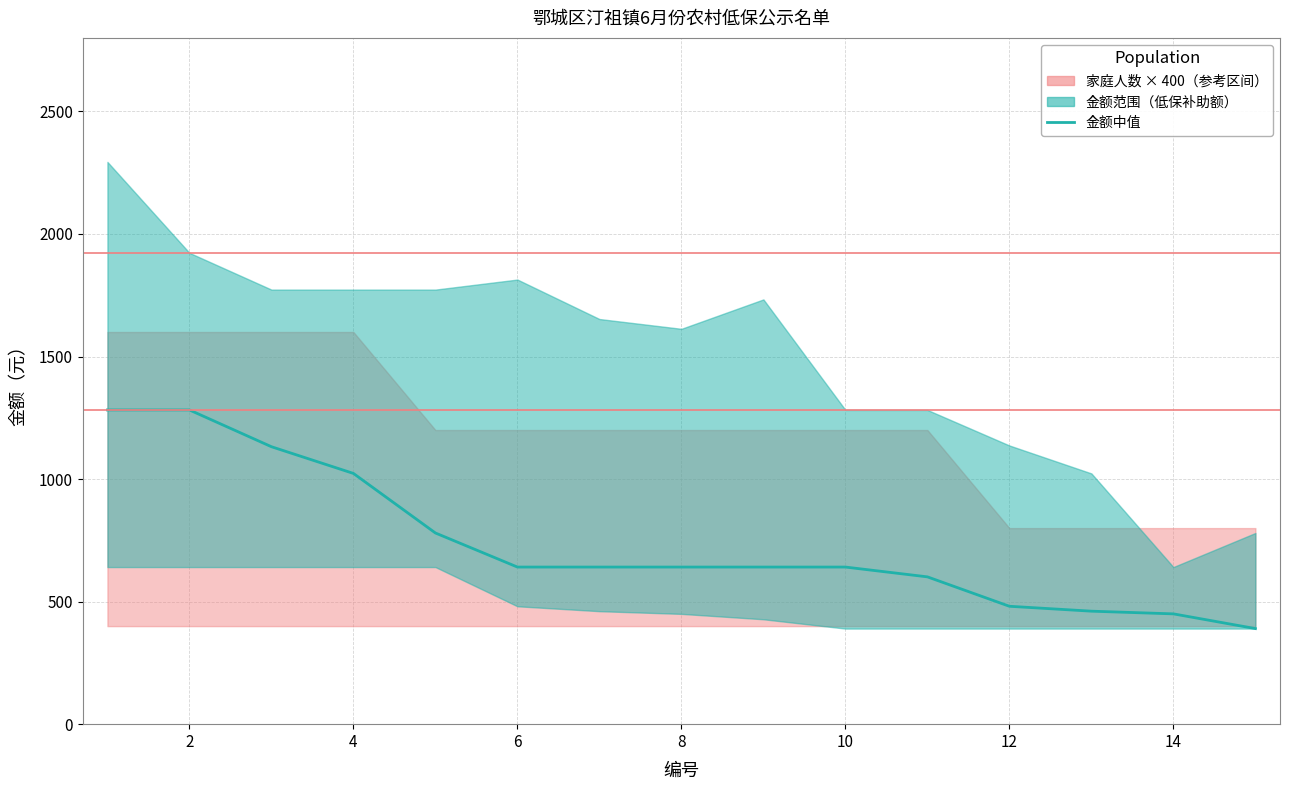

What is the difference between the maximum and minimum values?

892